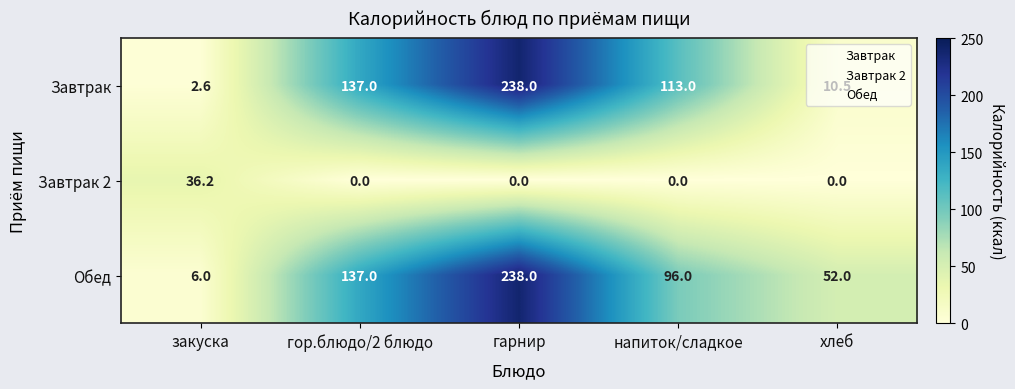

Rank the categories by Обед value from highest to lowest.

гарнир, гор.блюдо/2 блюдо, напиток/сладкое, хлеб, закуска